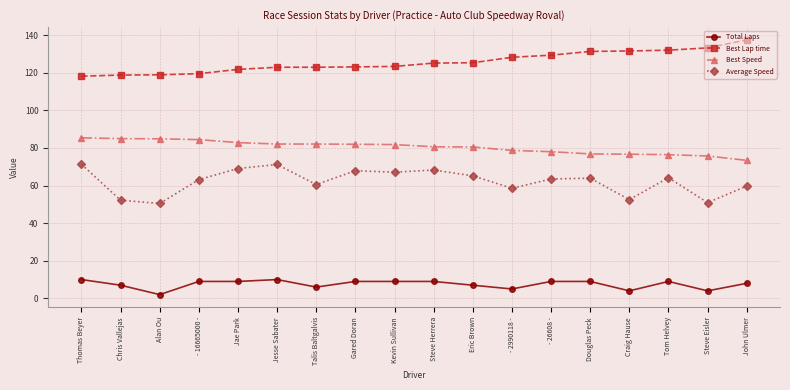

Rank the series by their average value, from highest to lowest.

Best Lap time, Best Speed, Average Speed, Total Laps